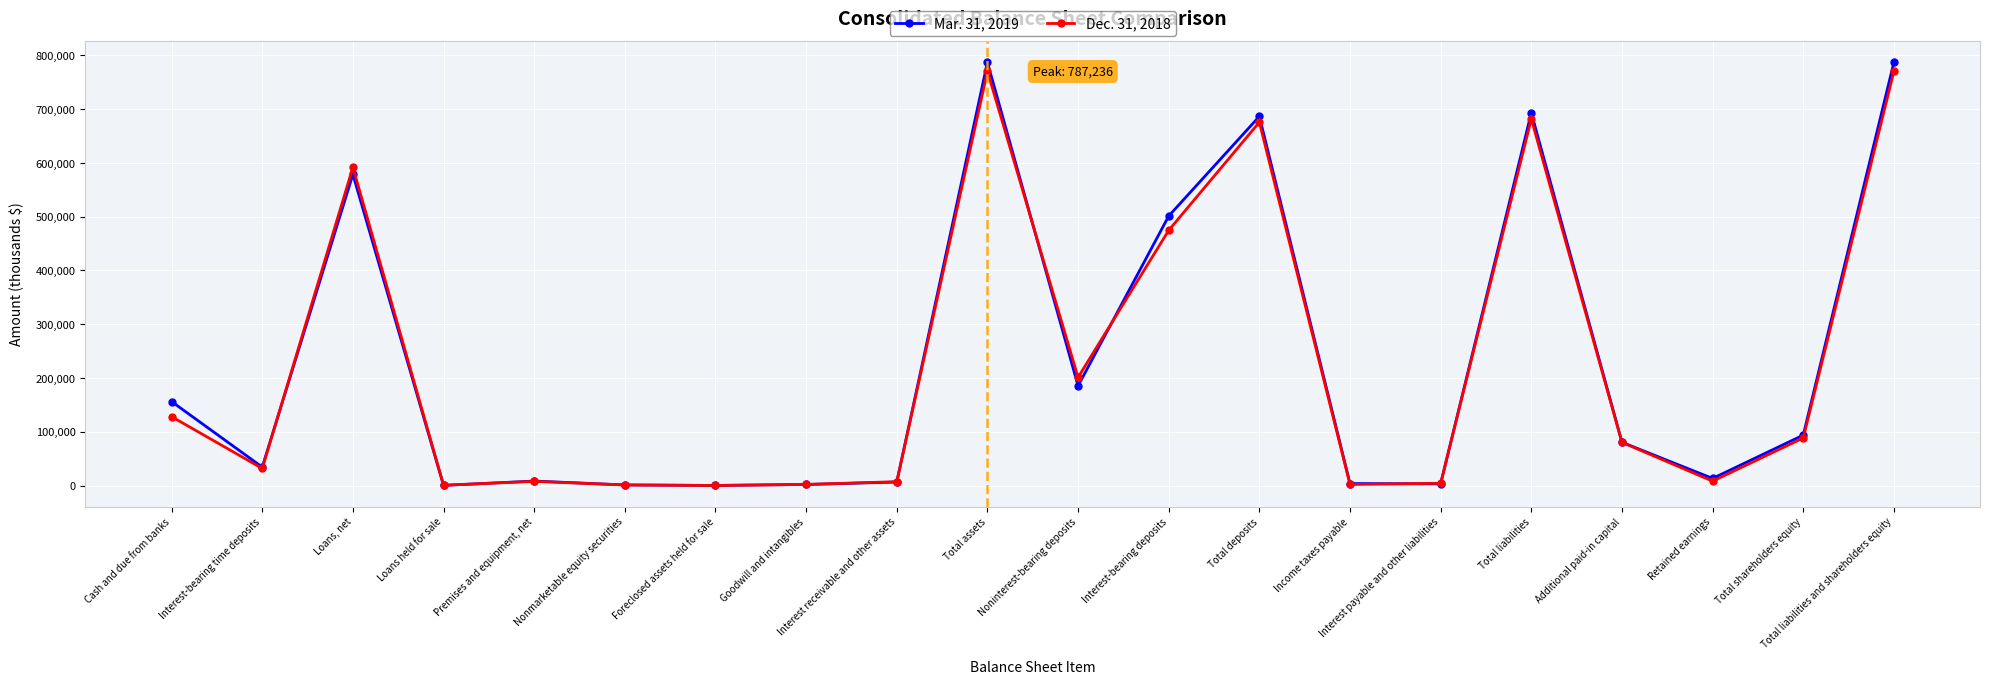

Where is the first local minimum for Mar. 31, 2019?

Interest-bearing time deposits